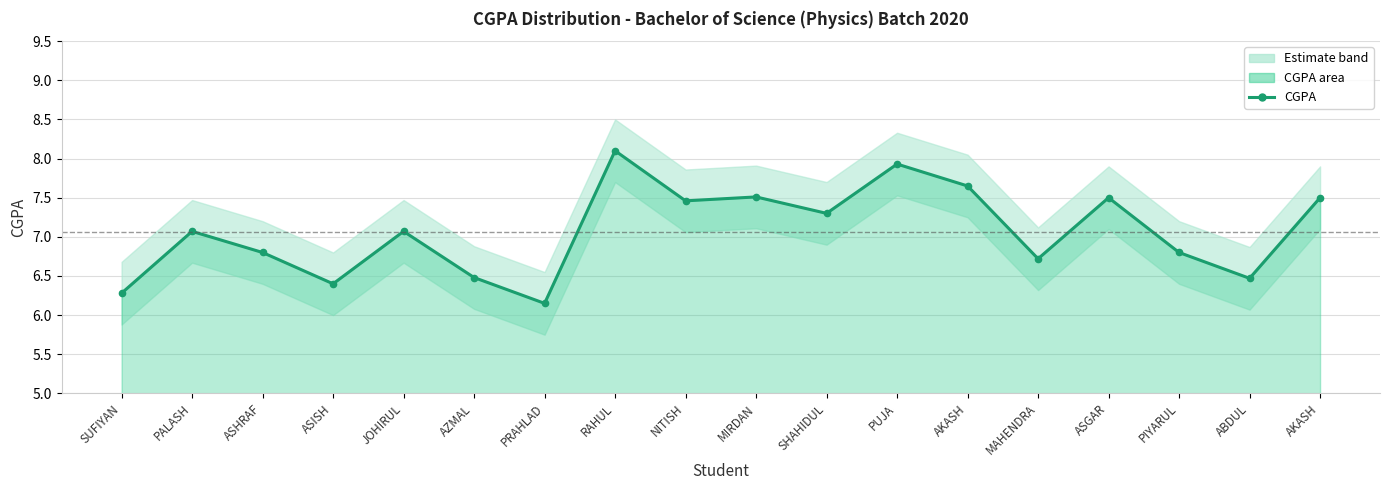

What is the average value?

7.1